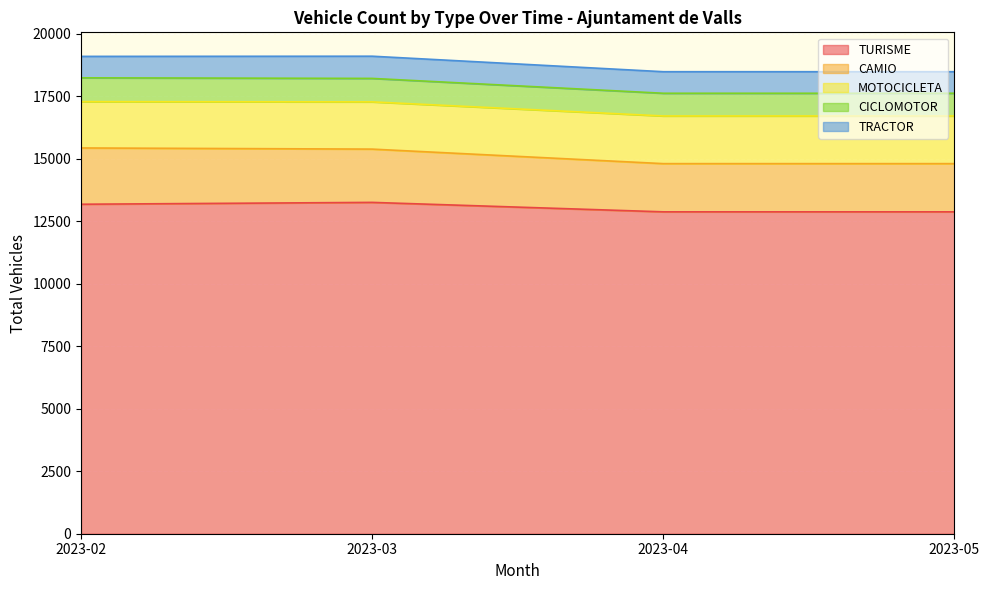

What is the total value across all series at 2023-03?

19100